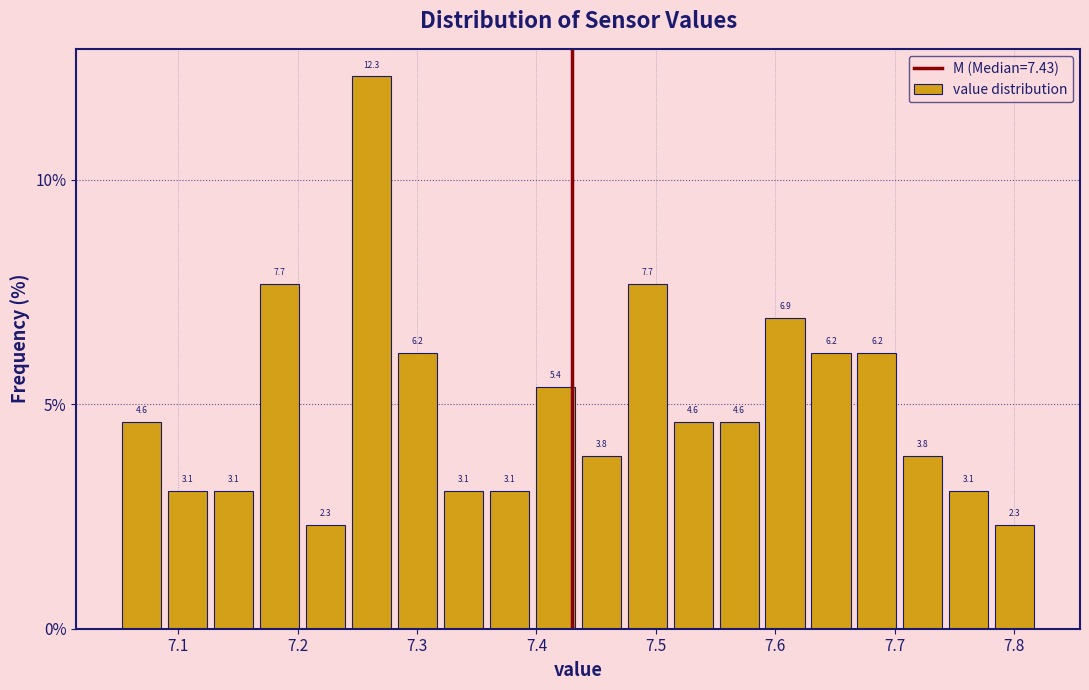

Read against the x-axis, roughly where is the centre of the tallest bar?

7.26